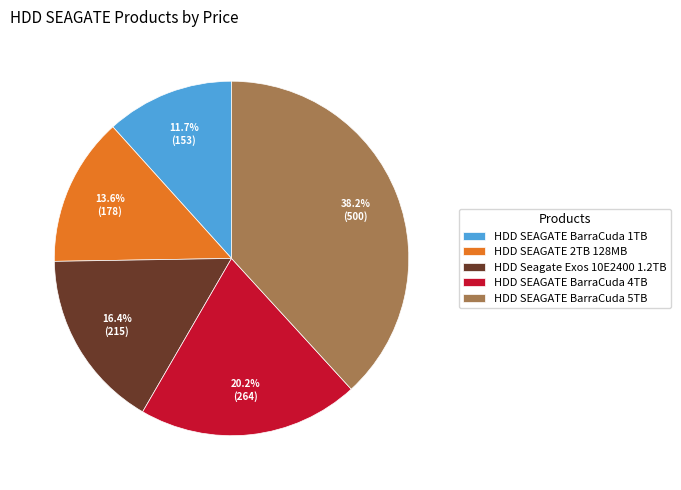

Does any single category account for the majority?

No